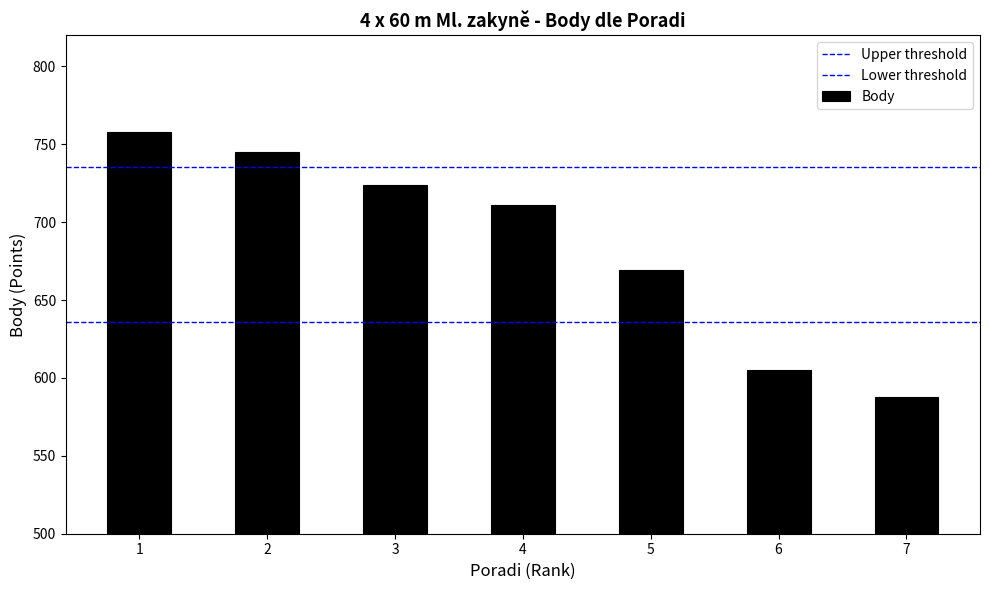

What is the value of the 7th bar from the left?

588